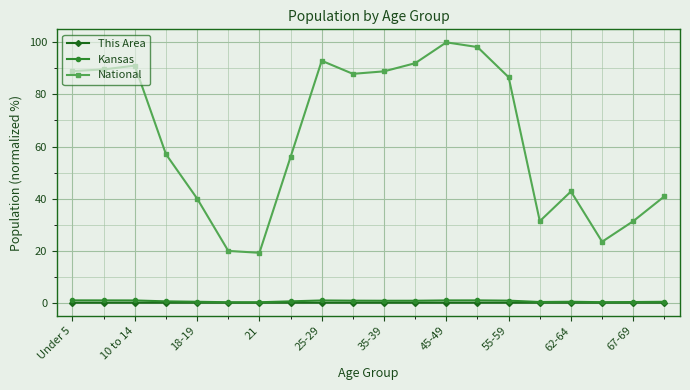

What is the difference between the maximum and second lowest values in the National series?

80.1